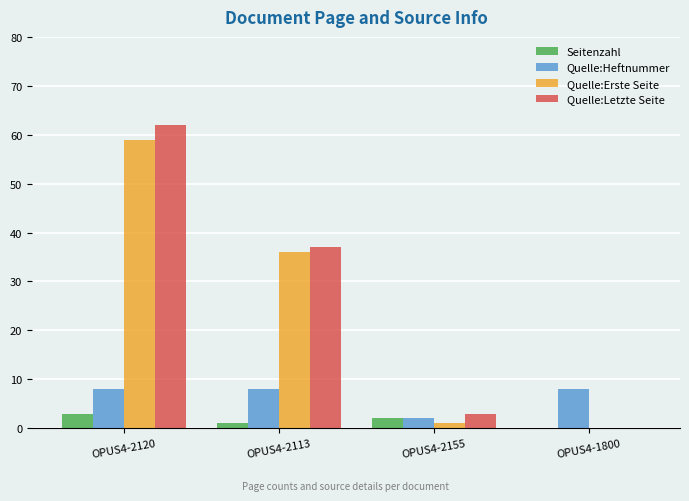

How many groups of bars are there?

4